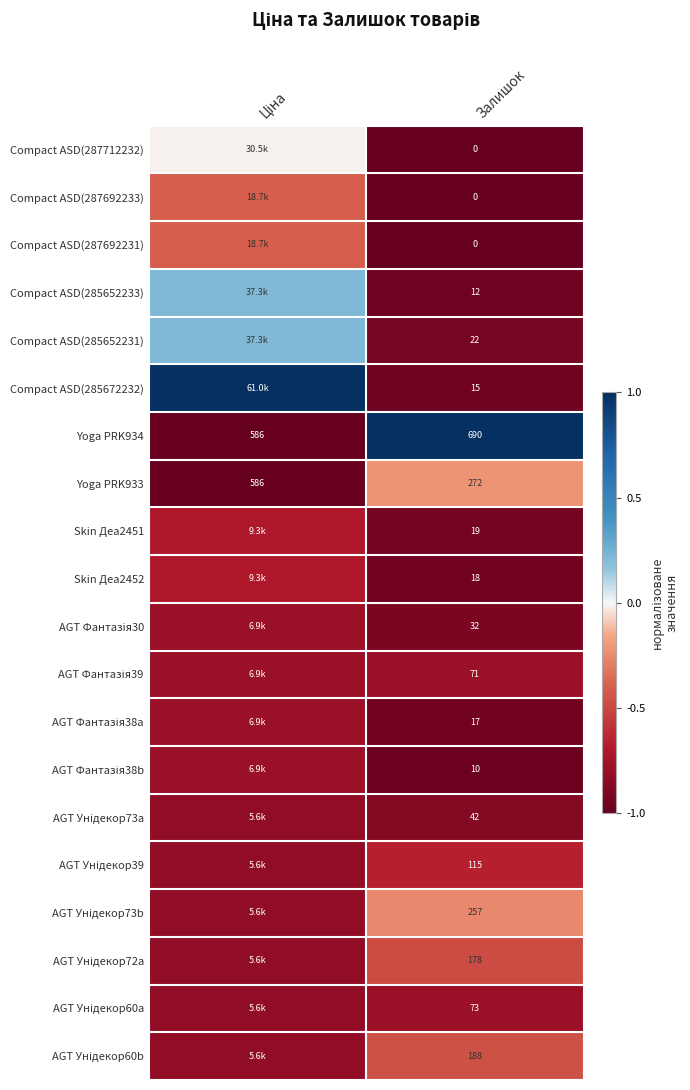

List the labels in order of Yoga PRK933 value, largest first.

Залишок, Ціна